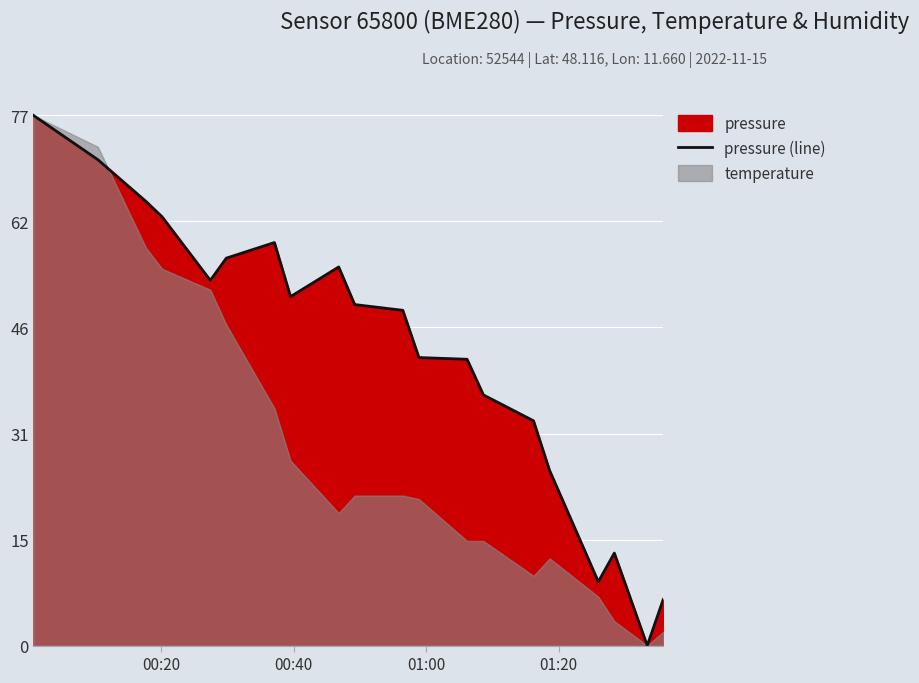

What is the sum of all values?

859.3